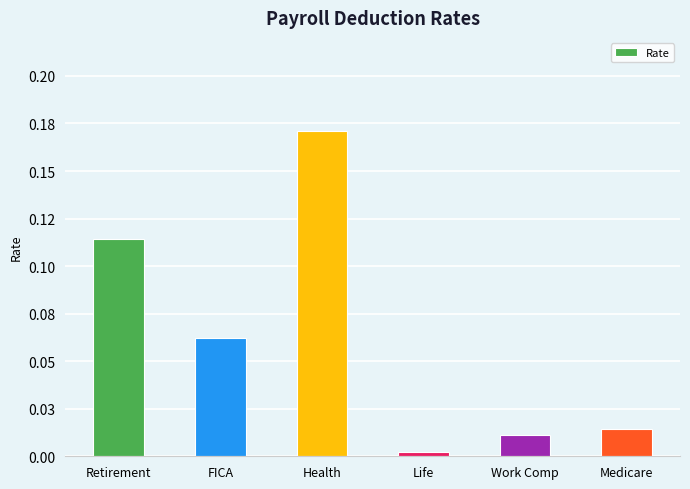

Are the bars horizontal?

No